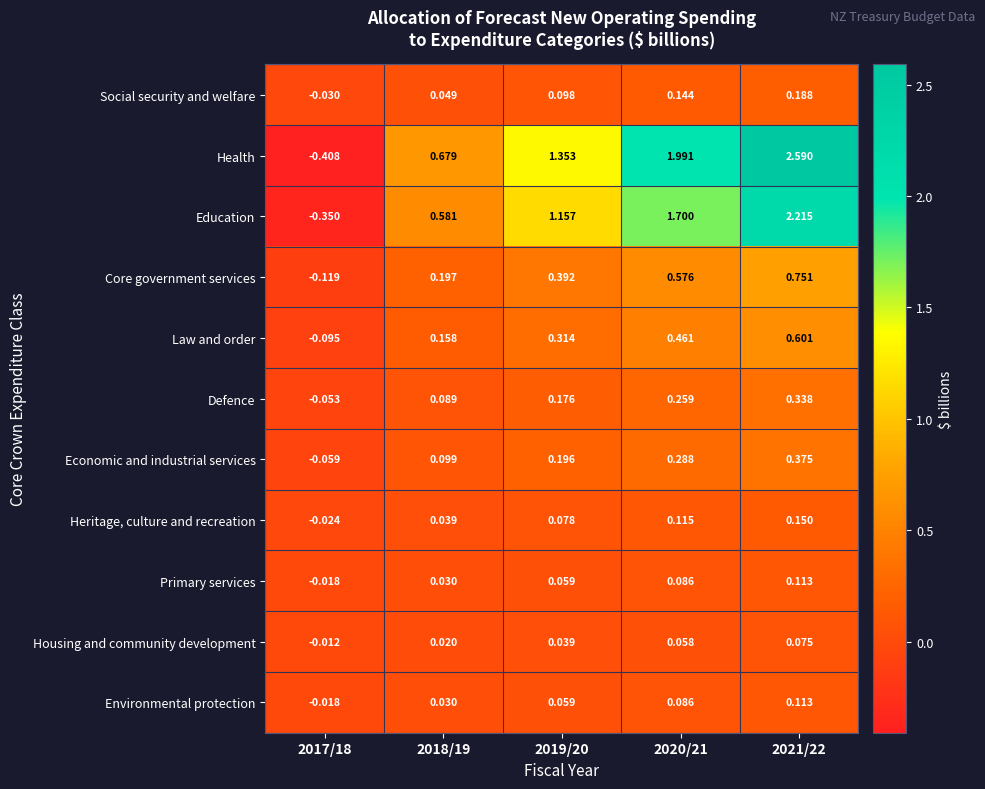

Between 2017/18 and 2018/19, which series saw the biggest shift?

Health